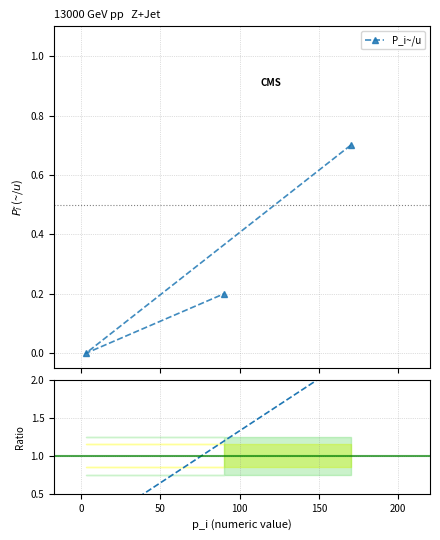

Is this an area chart (filled region under the line)?

No